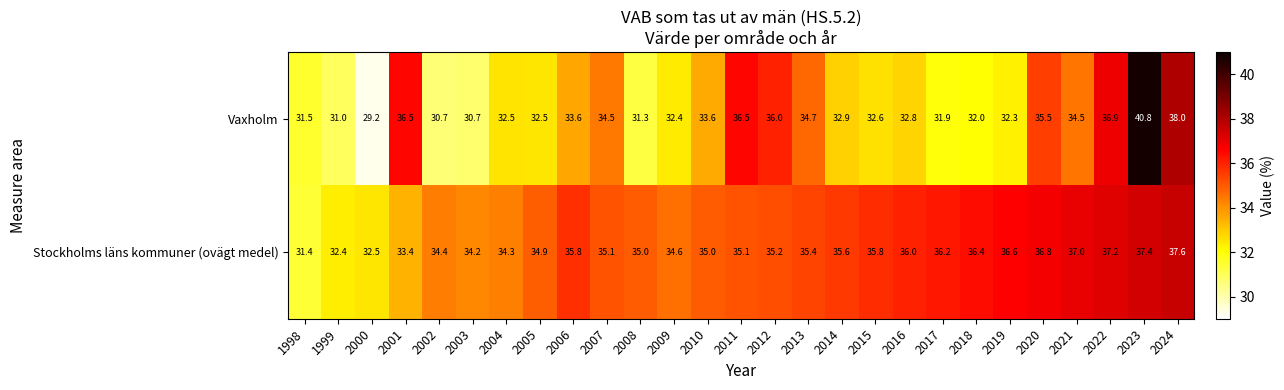

What is the sum of all Stockholms läns kommuner (ovägt medel) values?

951.3